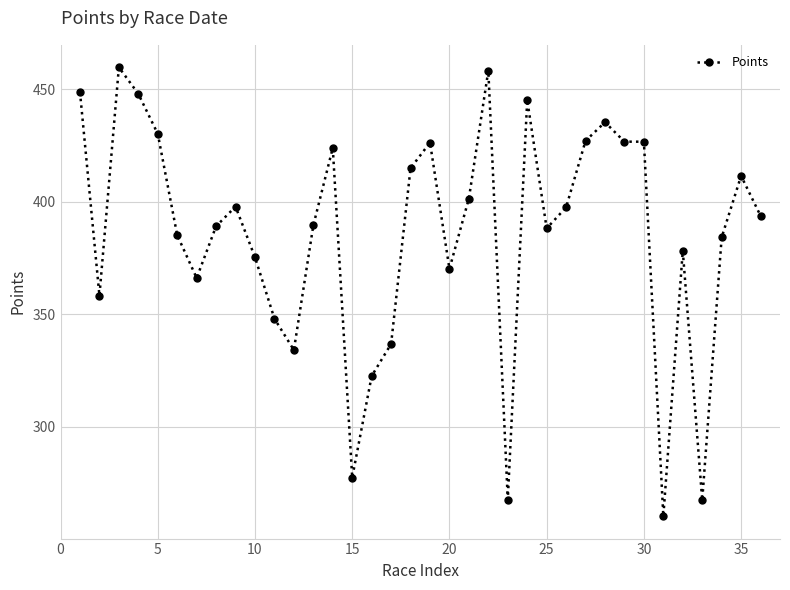

What is the smallest value displayed?

260.2